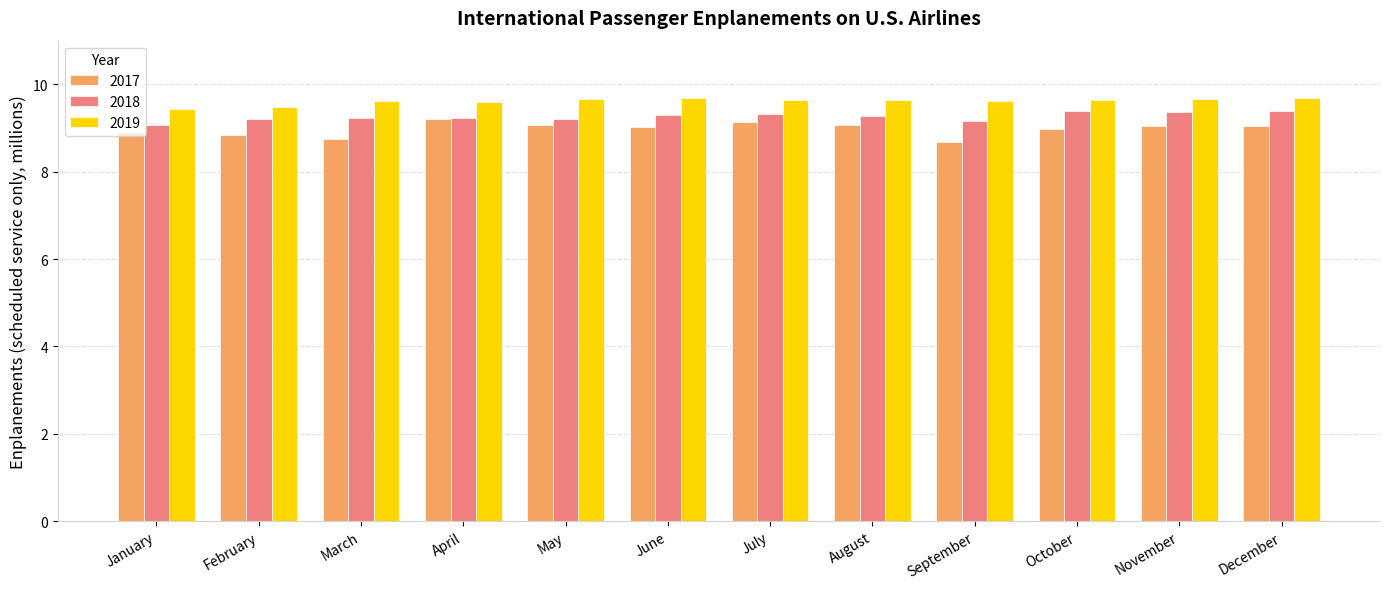

What is the sum of the 2018 values at May and April?

18.4